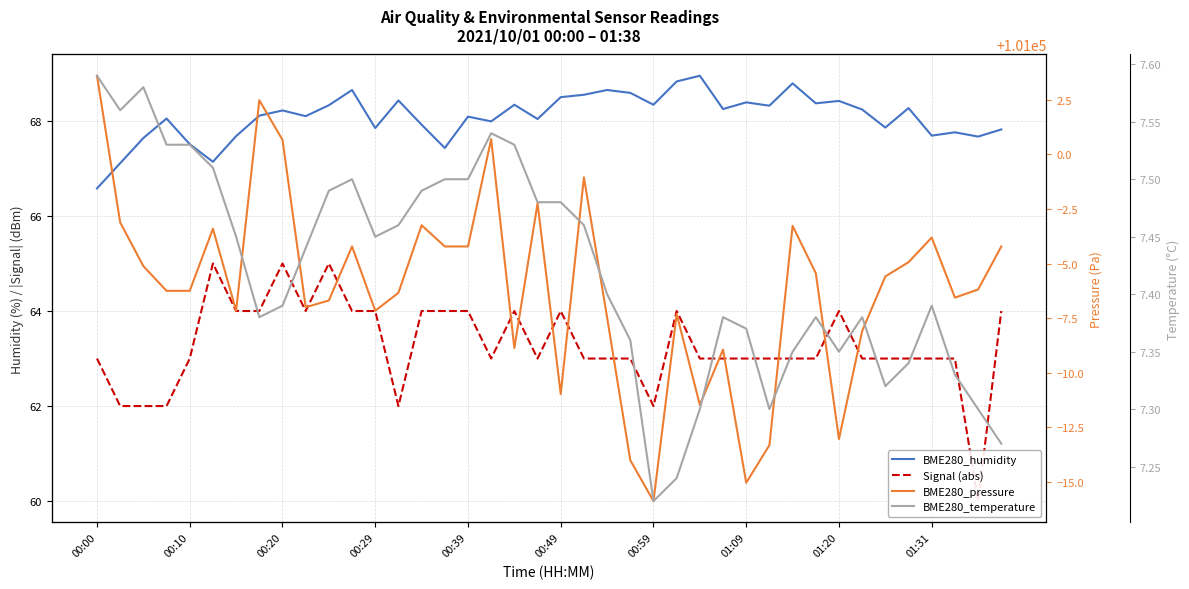

How many categories are shown in the chart?

40